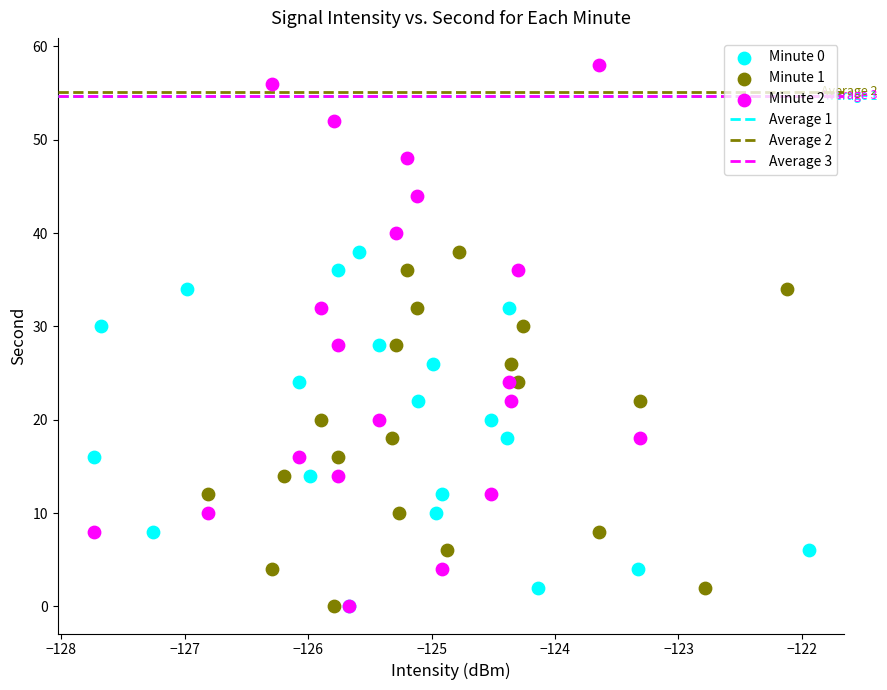

Which series has the widest spread of Y values?

Minute 2